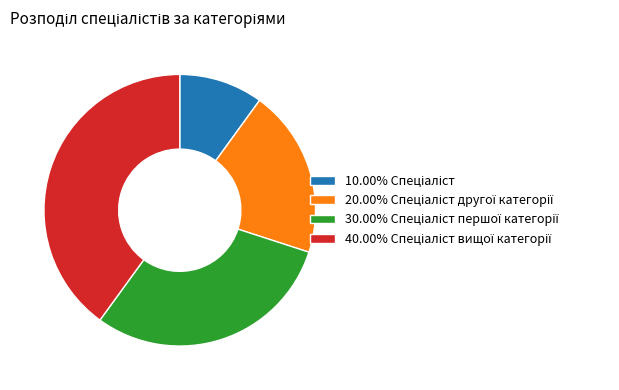

Does any single category account for the majority?

No